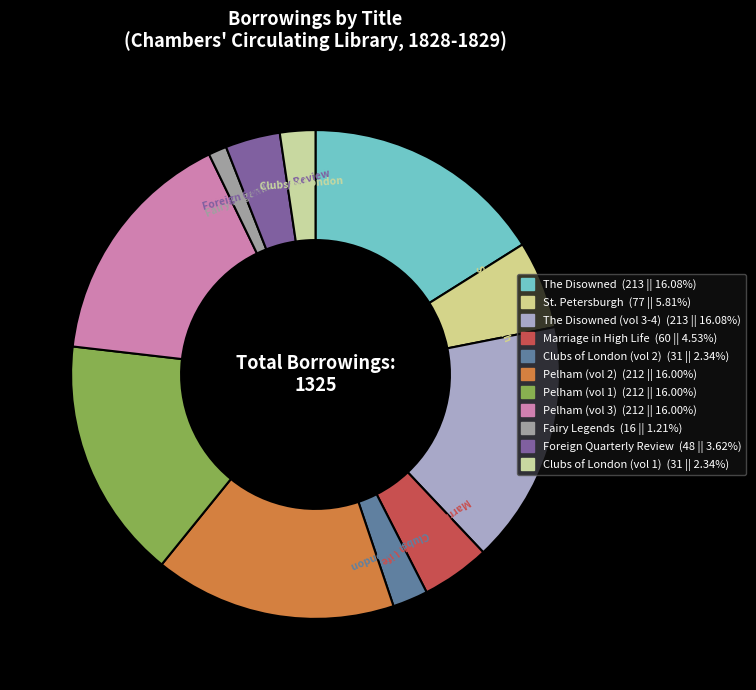

Which slice is the largest?

The Disowned